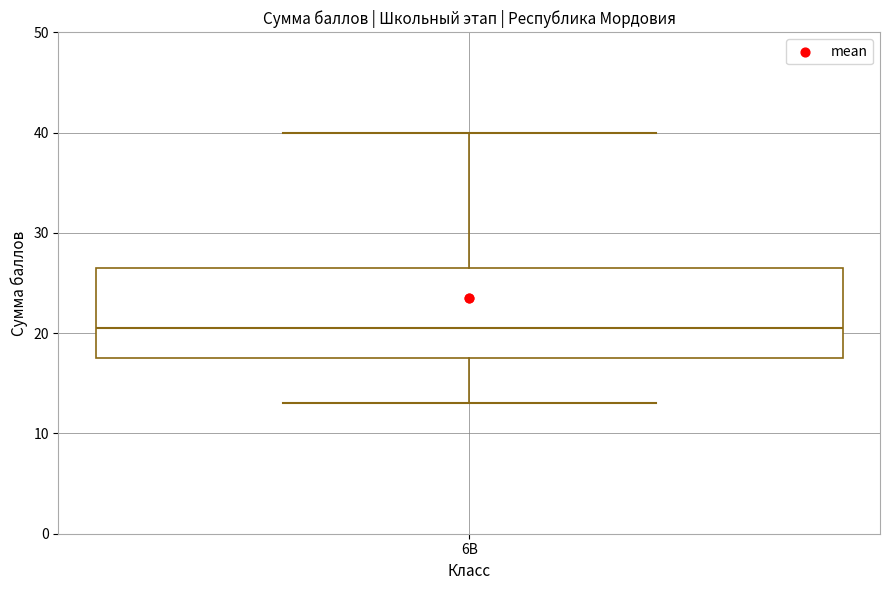

Where is the upper edge of the box for 6В on the y-axis? The values are not printed on the chart, so give them approximately, as read against the axis.

27